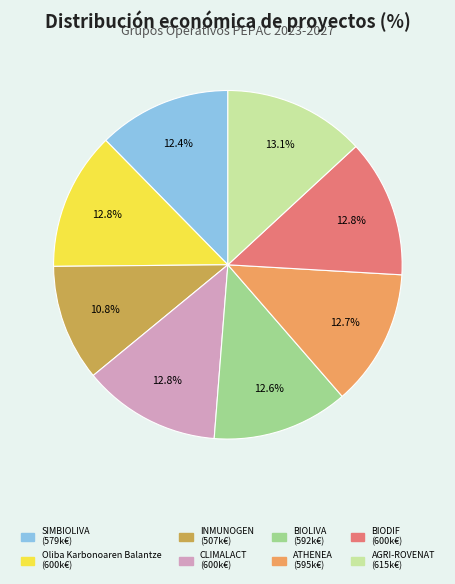

To the nearest percent, what is the average slice percentage?

12%